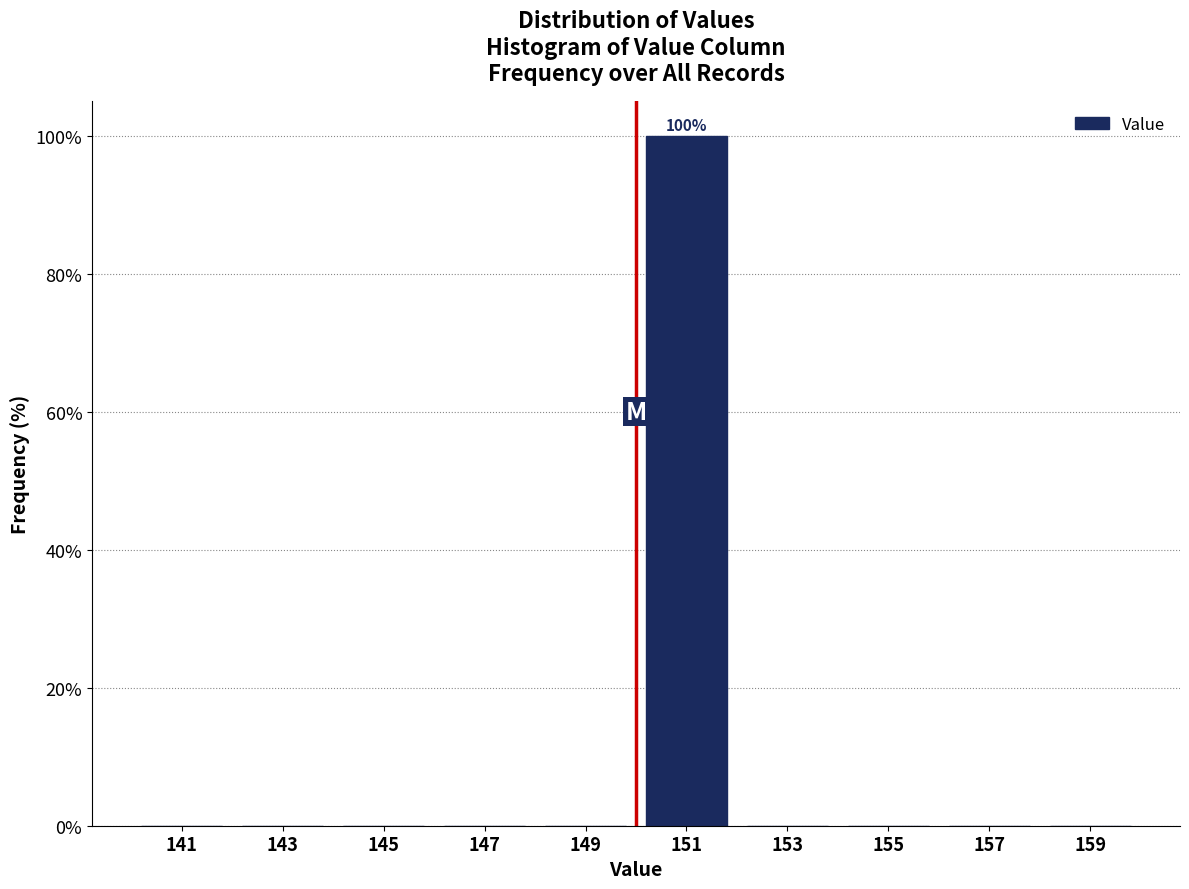

Which range on the x-axis has the tallest bar?

150 to 152